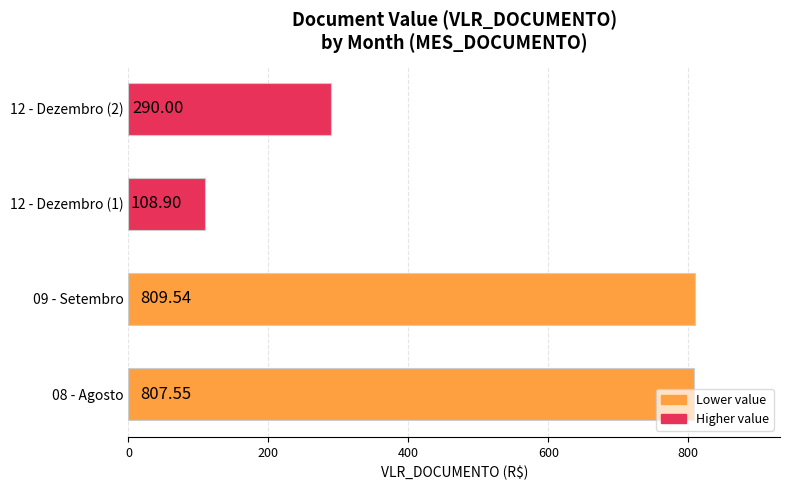

How many bars are there in total?

4